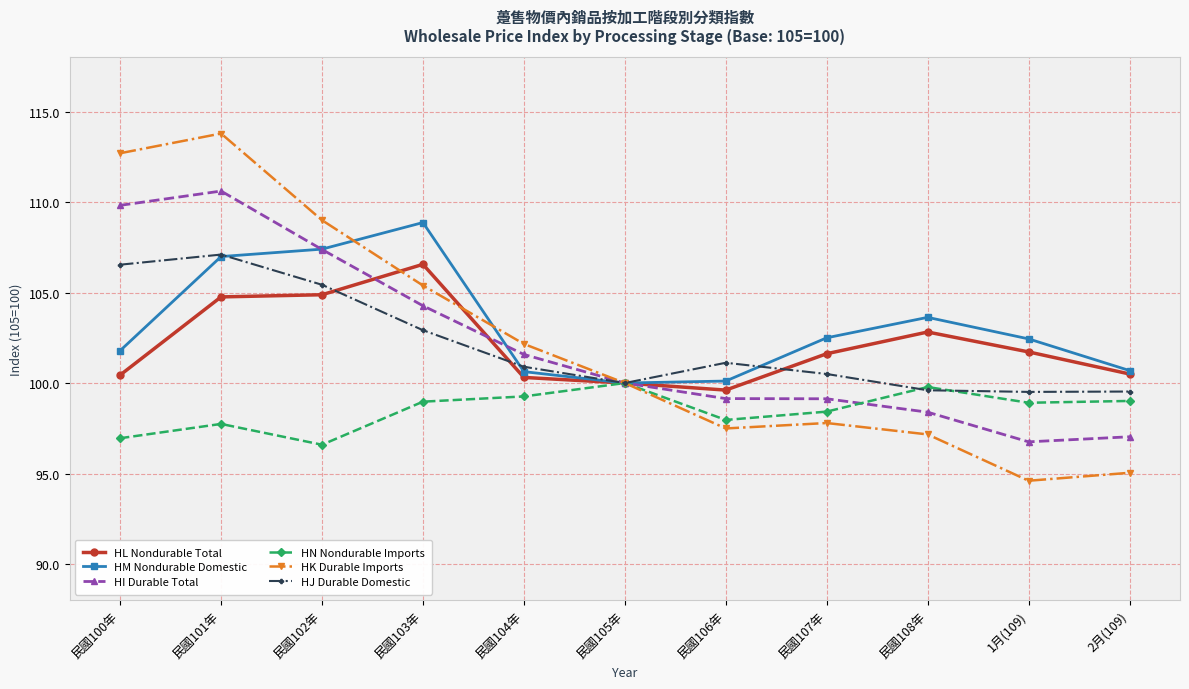

At which label does HK Durable Imports reach its minimum?

1月(109)